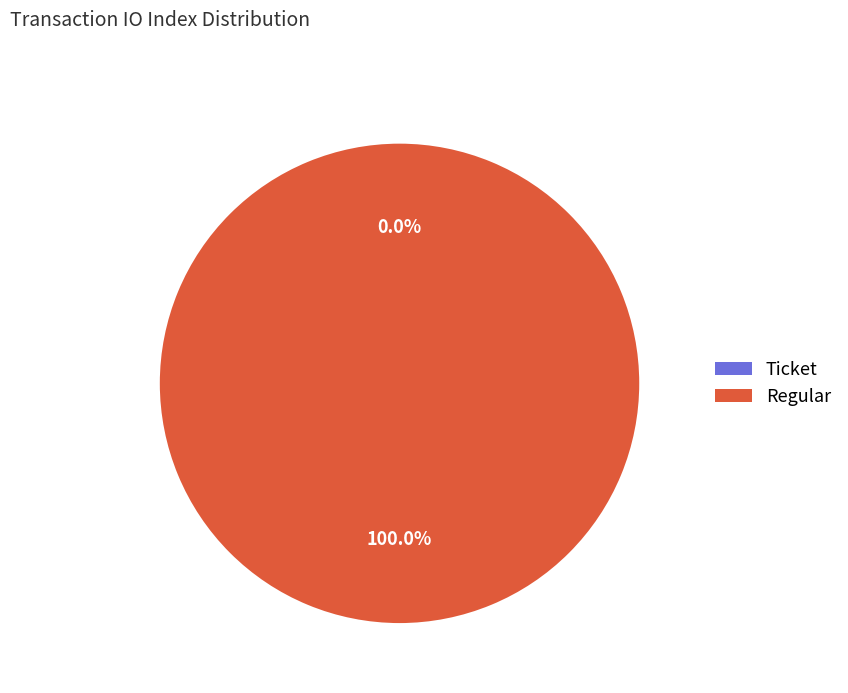

How many slices are in this pie chart?

2